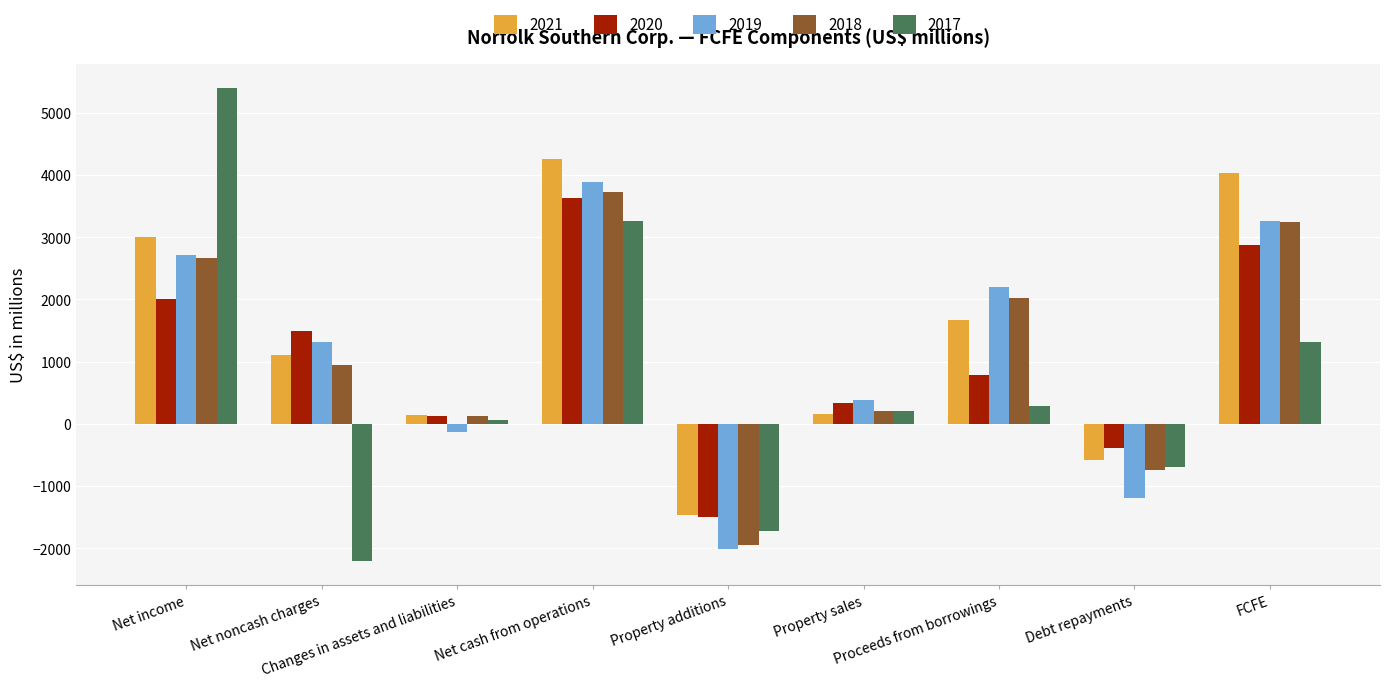

What is the minimum value shown in the chart?

-2209